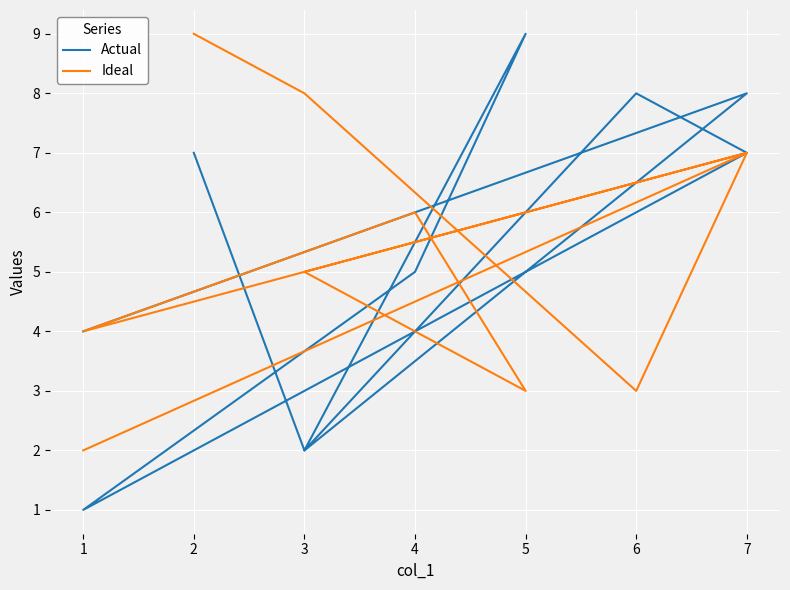

At which category does Actual reach its first local peak?

7